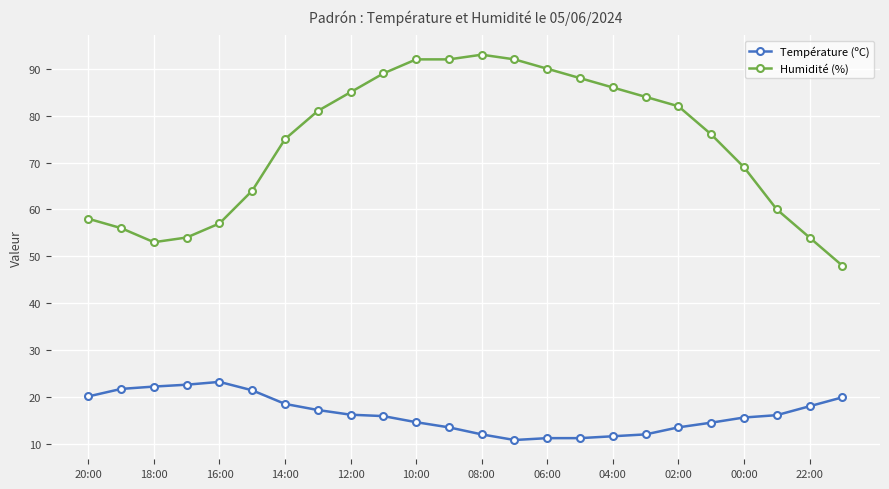

How many series are shown in this chart?

2